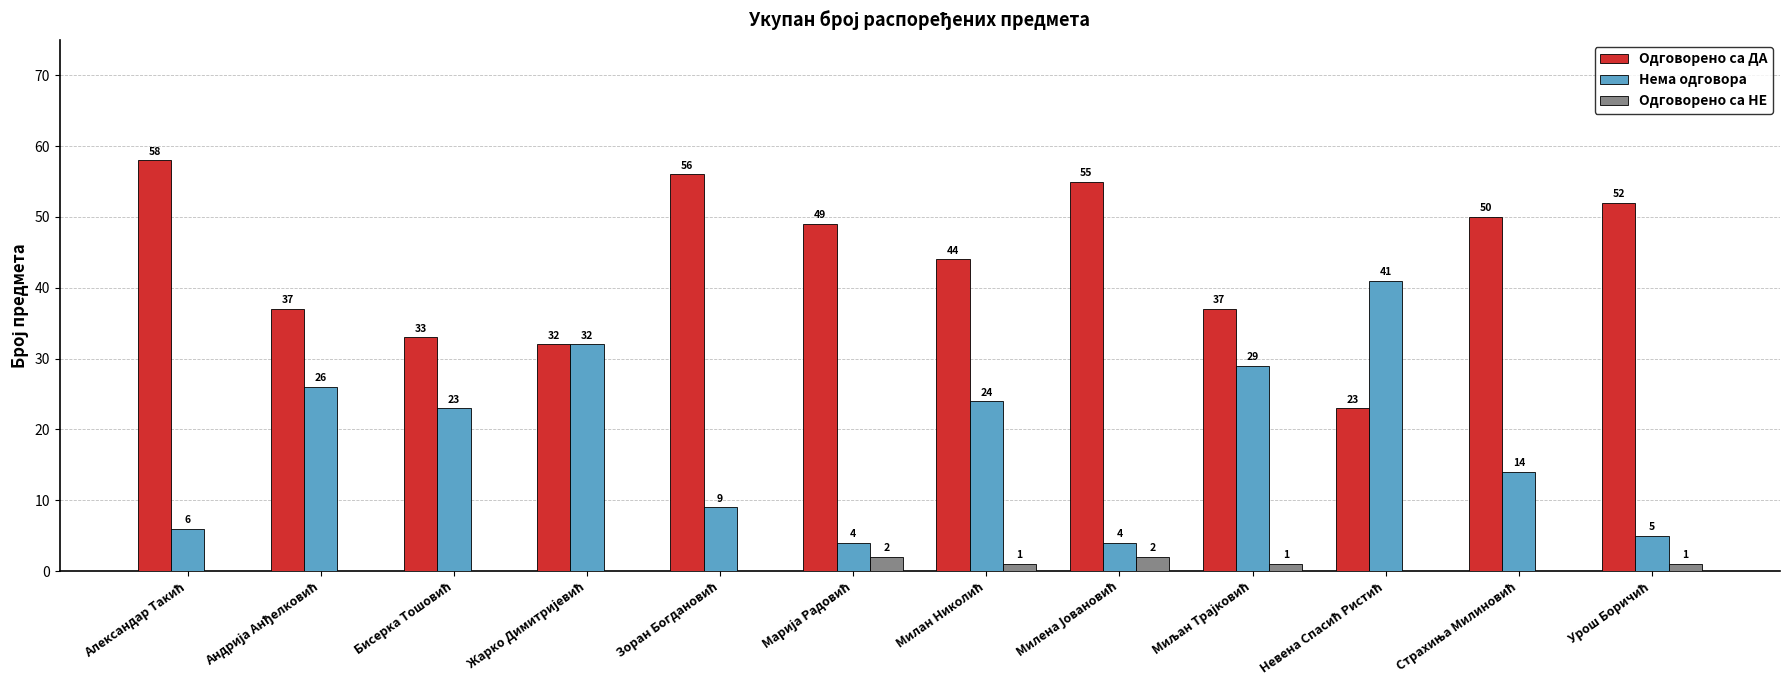

Which series has the largest total across all categories?

Одговорено са ДА